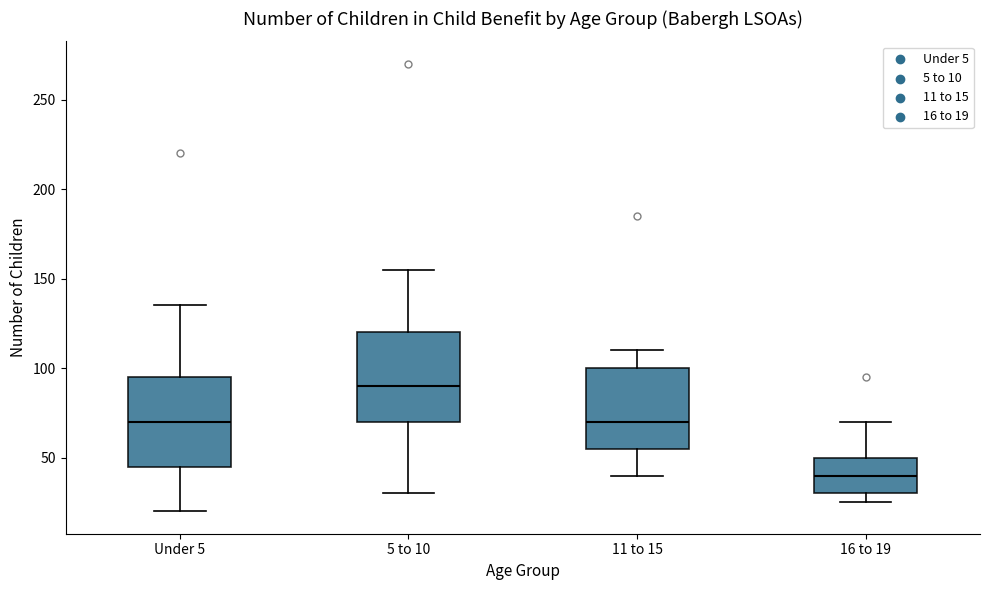

Reading left to right, transcribe this box plot: for each box, give where its median line is, the range the box spans, and where its two whiskers end, as read against the y-axis. The values are not printed on the chart, so give them approximately, as read against the axis.

Under 5: median 70, box 45 to 95, whiskers 20 to 135
5 to 10: median 90, box 70 to 120, whiskers 30 to 155
11 to 15: median 70, box 55 to 100, whiskers 40 to 110
16 to 19: median 40, box 30 to 50, whiskers 25 to 70